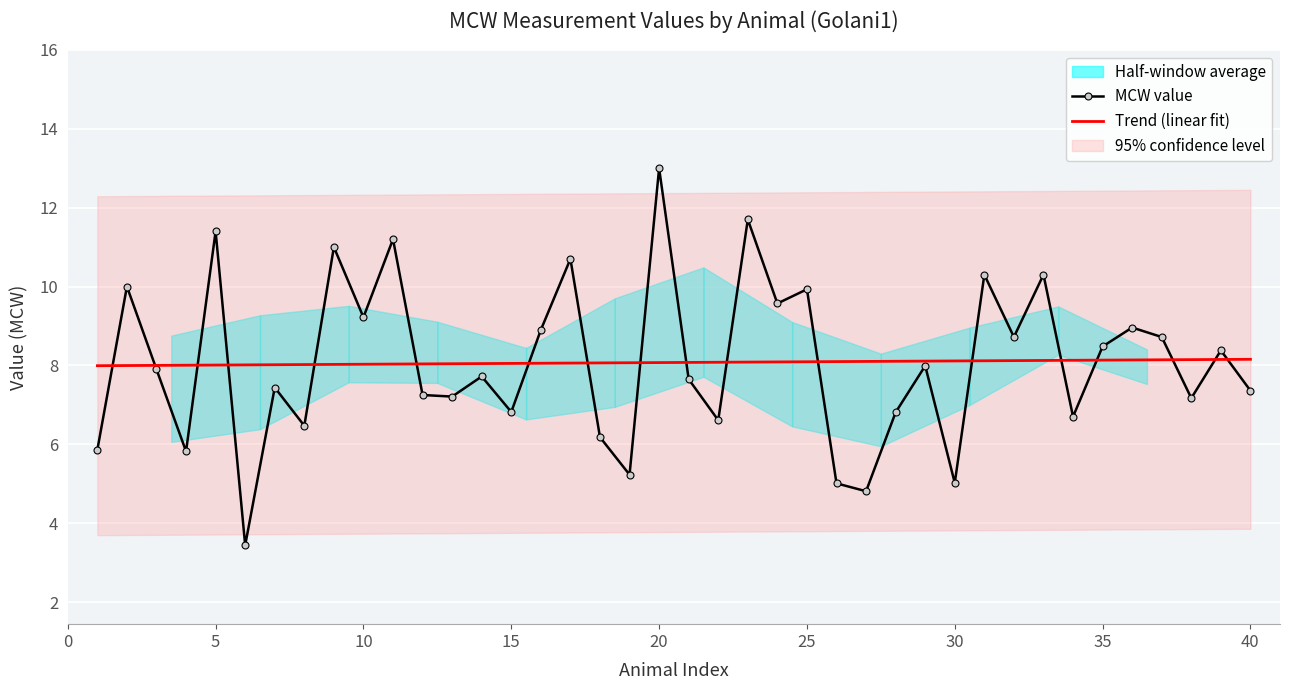

What is the average value of the MCW value series?

8.1